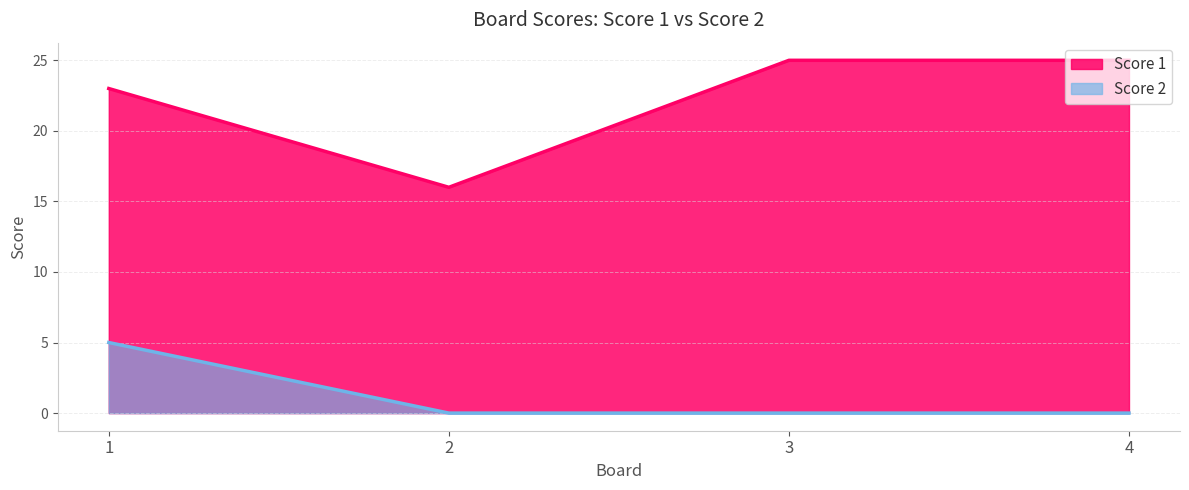

True or false: Score 1 and Score 2 intersect in this chart.

False